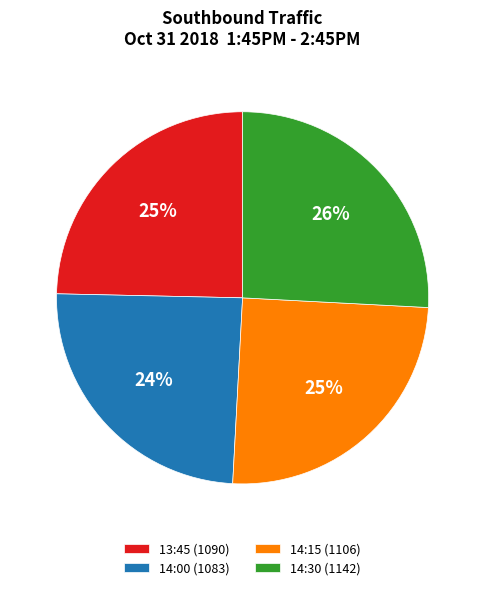

Which slice is the largest?

14:30 (1142)